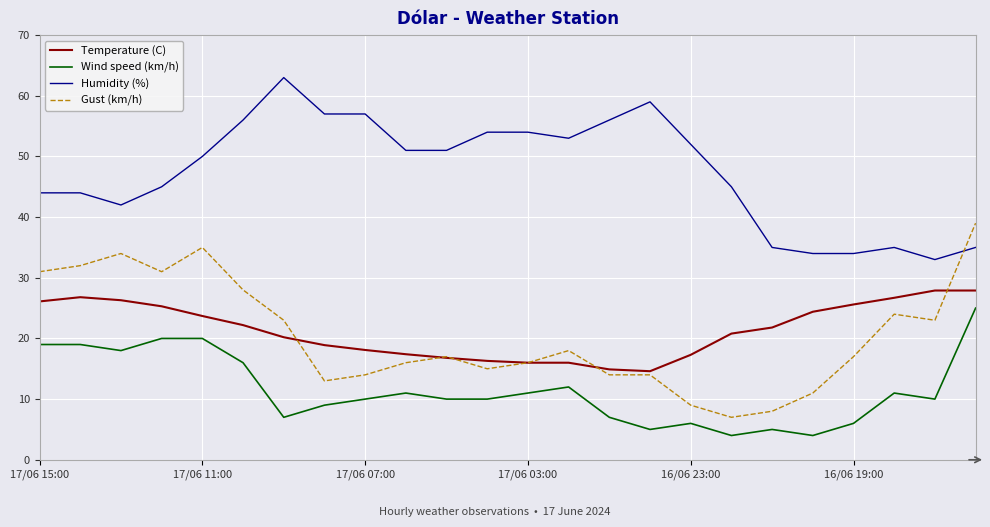

True or false: Temperature (C) and Humidity (%) cross at least once.

False